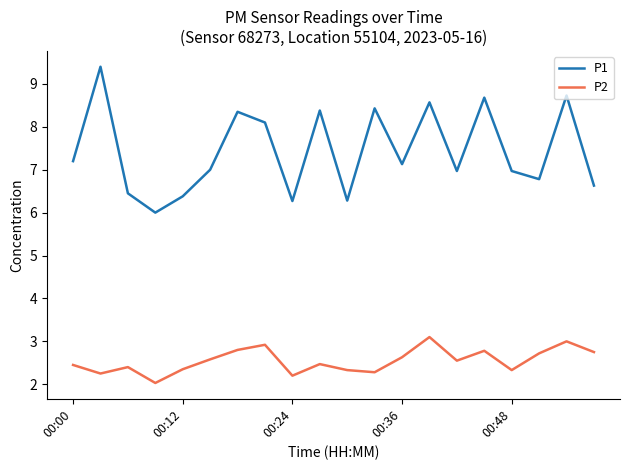

Which series has the largest range (max minus min)?

P1